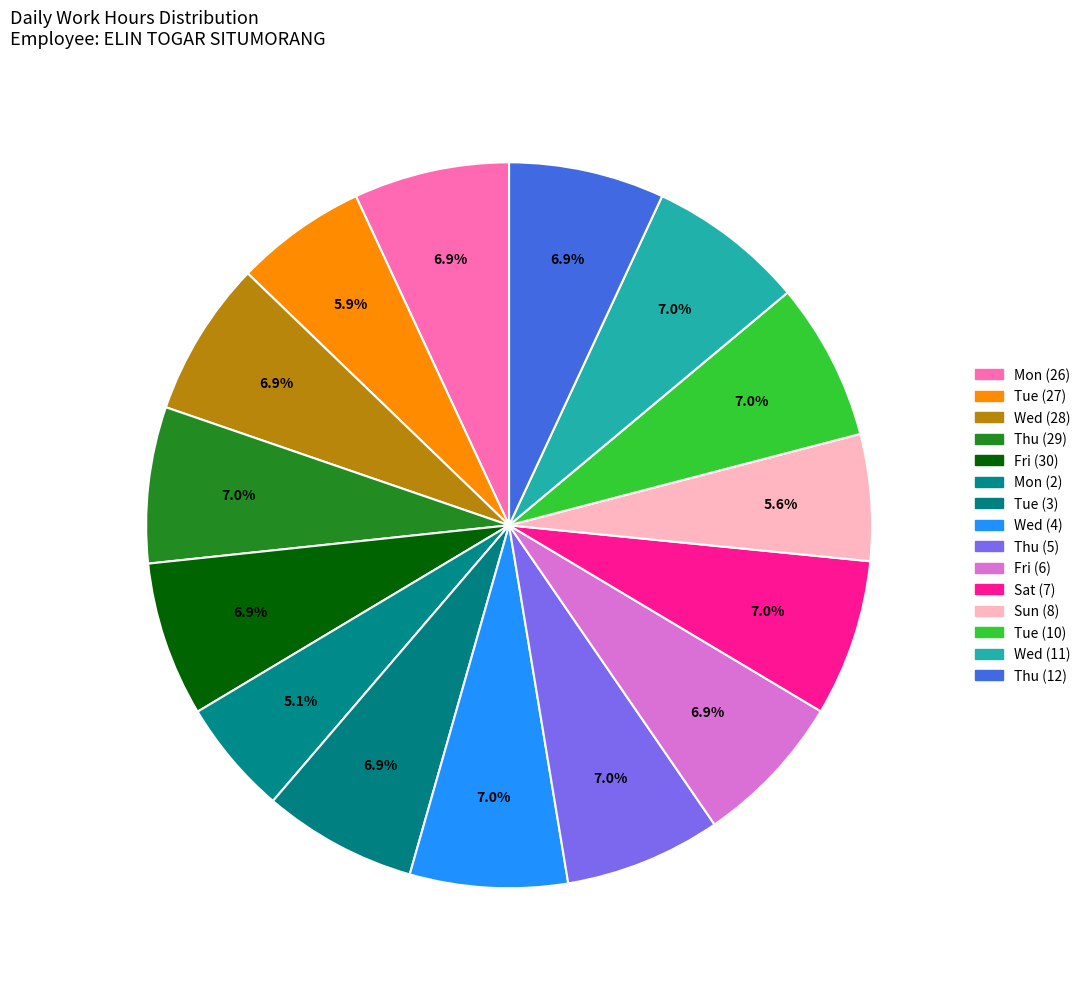

Rank the categories by value from lowest to highest.

Mon (2), Sun (8), Tue (27), Tue (3), Fri (6), Fri (30), Thu (12), Mon (26), Wed (28), Thu (29), Thu (5), Sat (7), Wed (11), Wed (4), Tue (10)